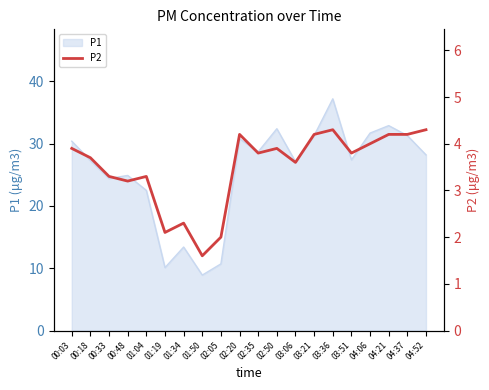

How many categories are shown in the chart?

20